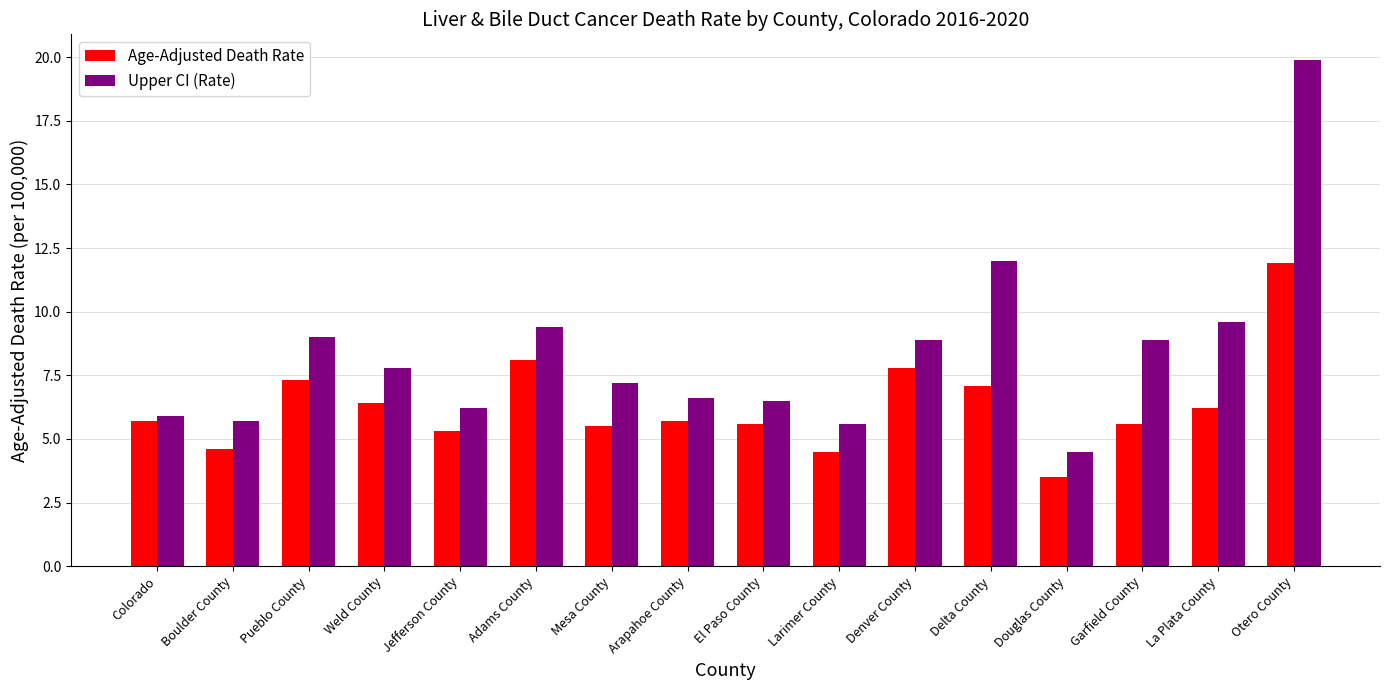

True or false: Age-Adjusted Death Rate has a value of 7.8 at Denver County.

True